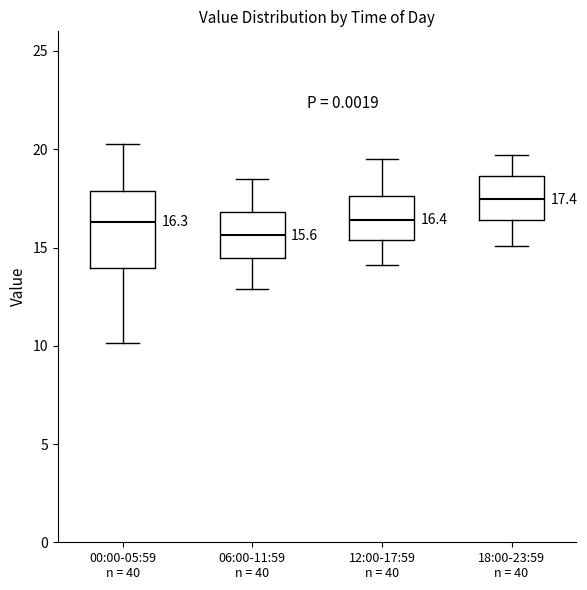

Comparing the boxes themselves (not the whiskers), which one is the tallest?

00:00-05:59 n = 40